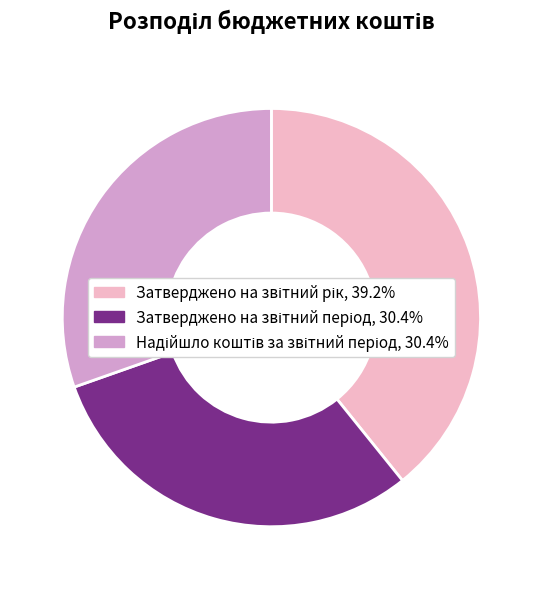

Is there a majority slice in this chart?

No